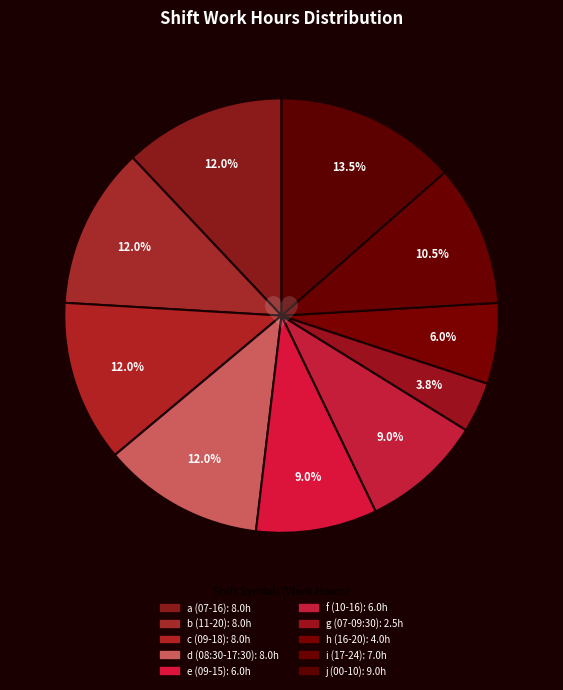

To the nearest percent, what is the combined percentage of c (09-18) and e (09-15)?

21%